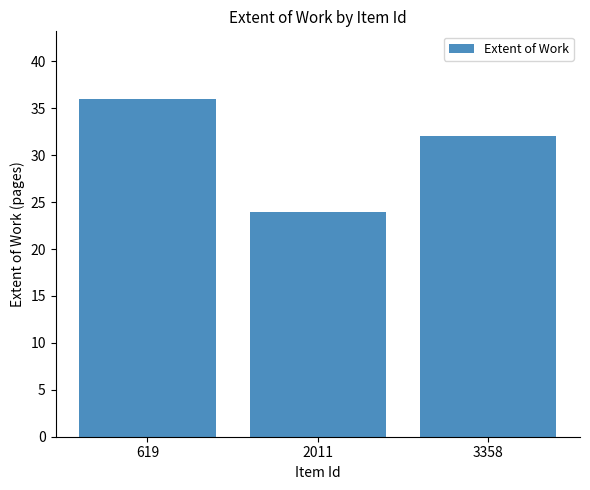

What is the greatest value displayed?

36